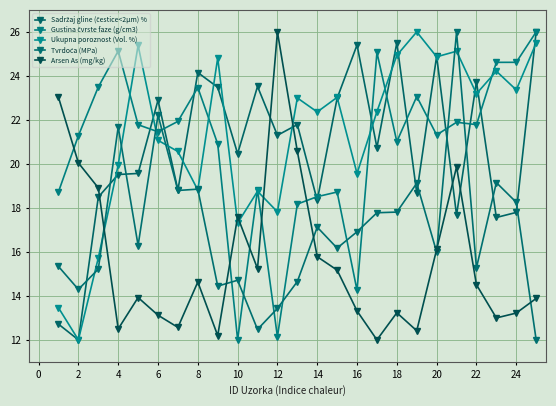

How many data points in Ukupna poroznost (Vol. %) are less than 22?

11